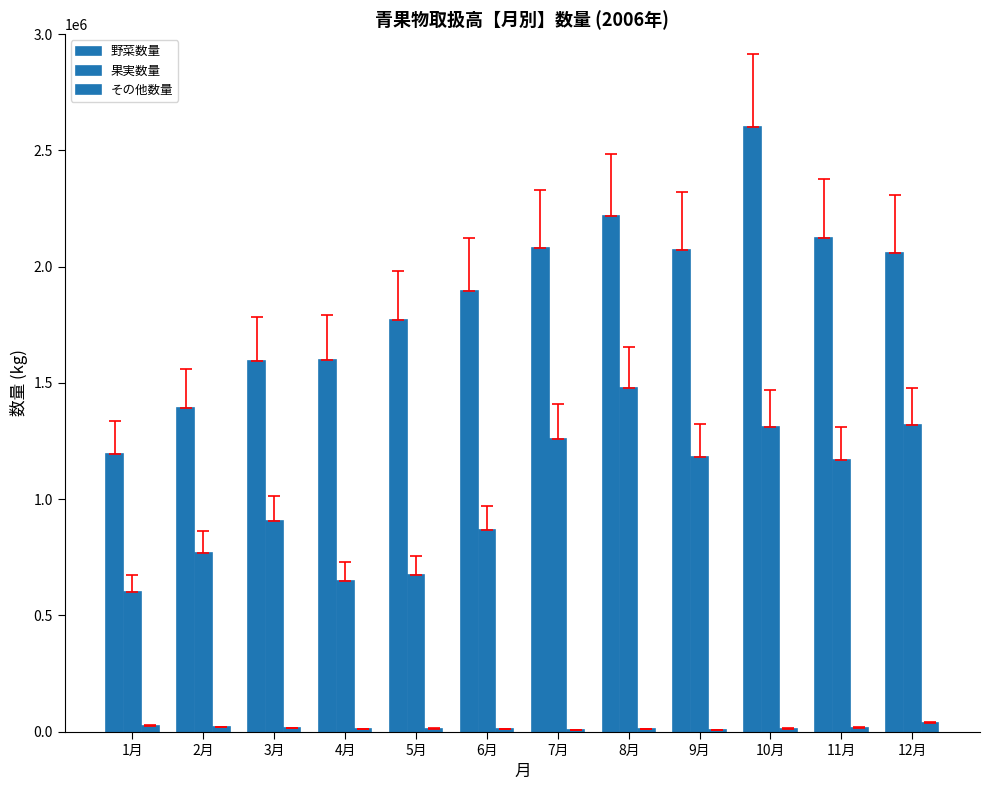

How many groups of bars are there?

12